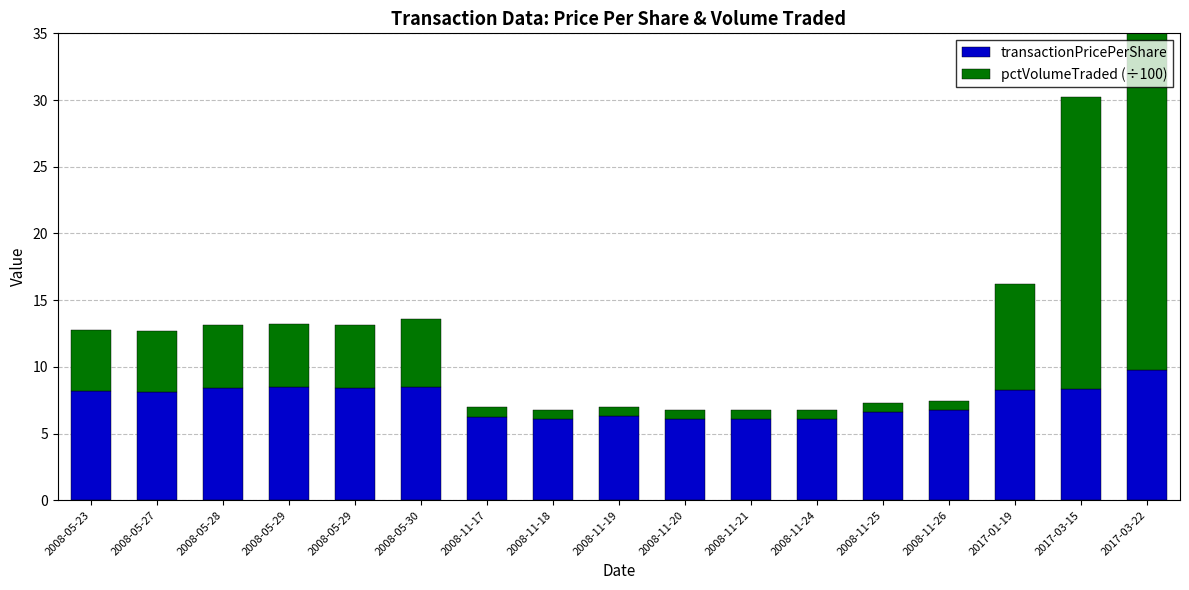

Between 2008-05-28 and 2008-05-29, which series saw the biggest shift?

transactionPricePerShare